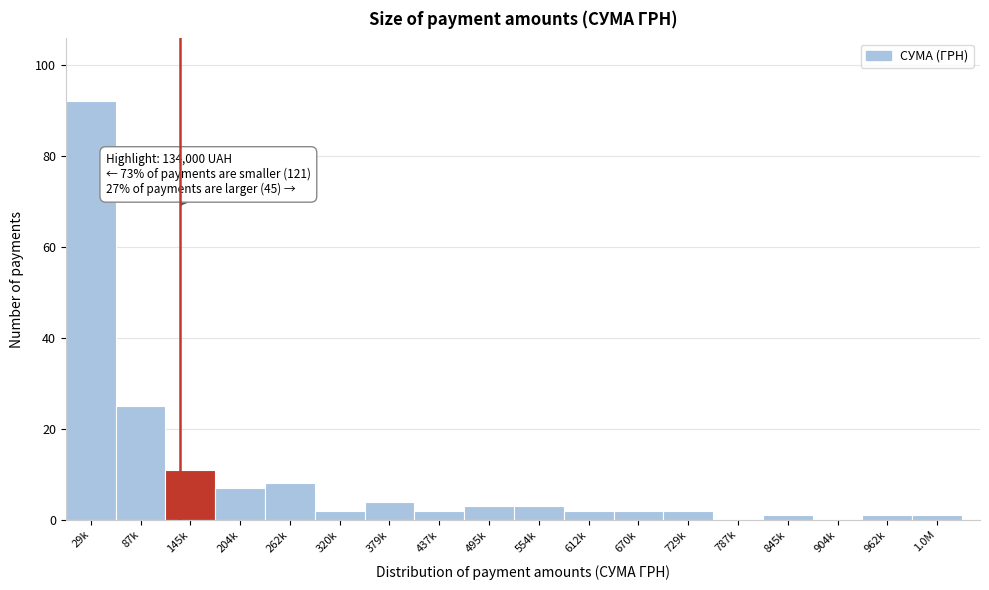

Reading left to right, extract all data points from this chart.

29k=92	87k=25	145k=11	204k=7	262k=8	320k=2	379k=4	437k=2	495k=3	554k=3	612k=2	670k=2	729k=2	787k=0	845k=1	904k=0	962k=1	1.0M=1